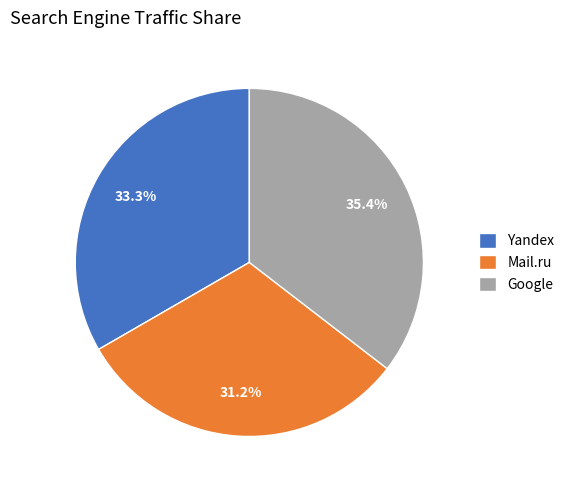

What is the ratio of the value at Mail.ru to the value at Google?

0.9